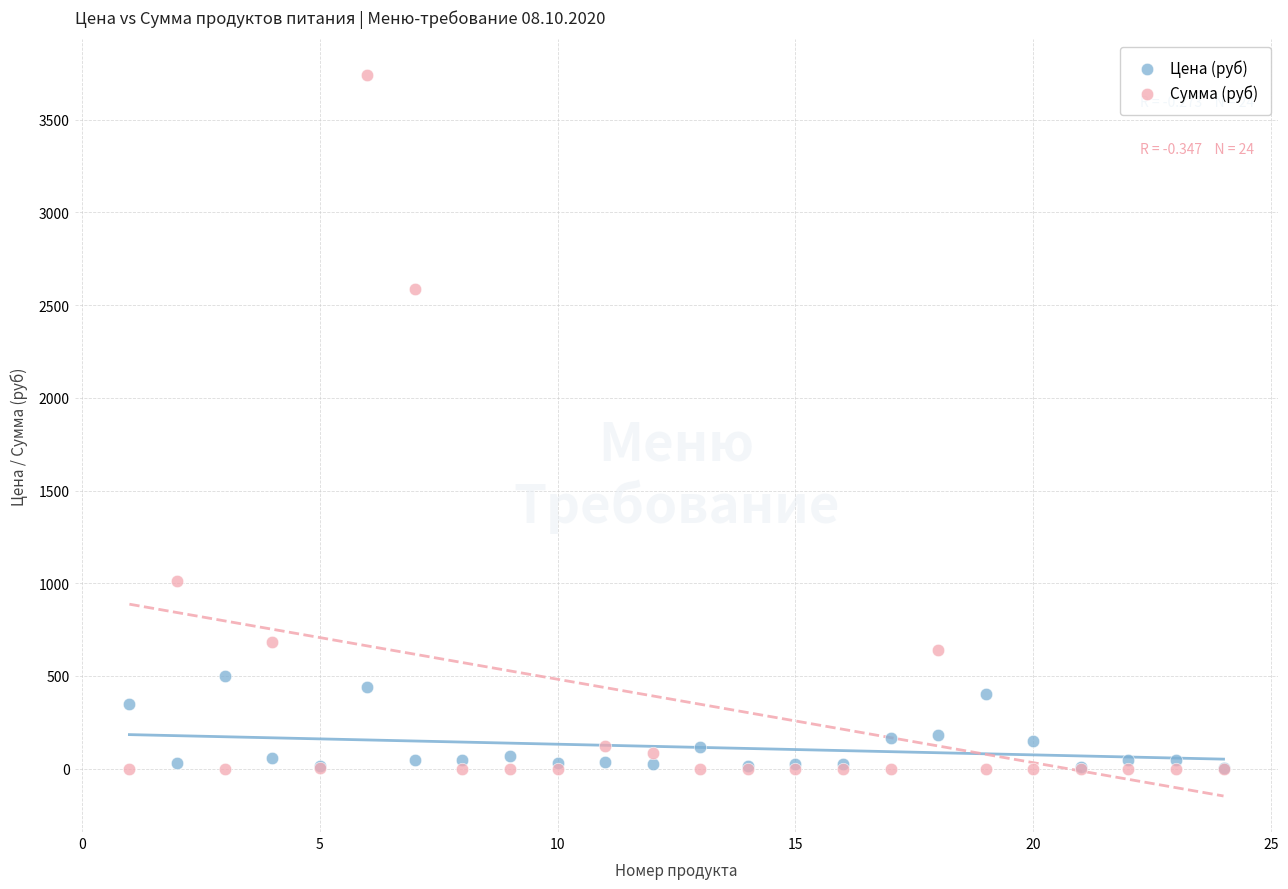

In the Сумма (руб) series, what Y value is closest to 1869?

2586.2